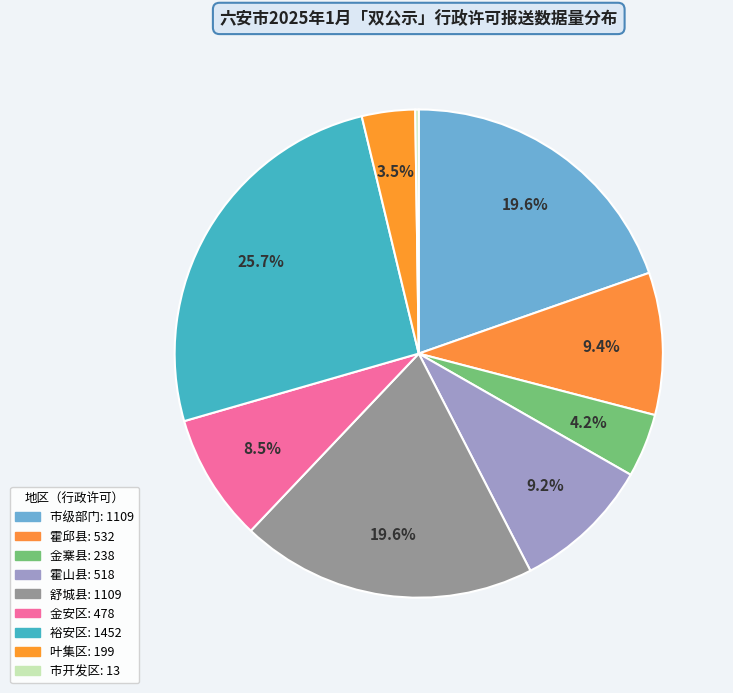

What is the total percentage of 市开发区 and 市级部门?

19.9%